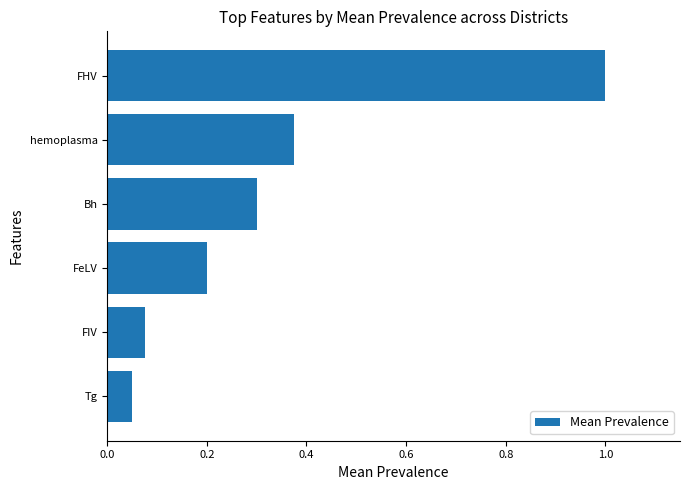

What is the difference between the maximum and second lowest values?

0.9